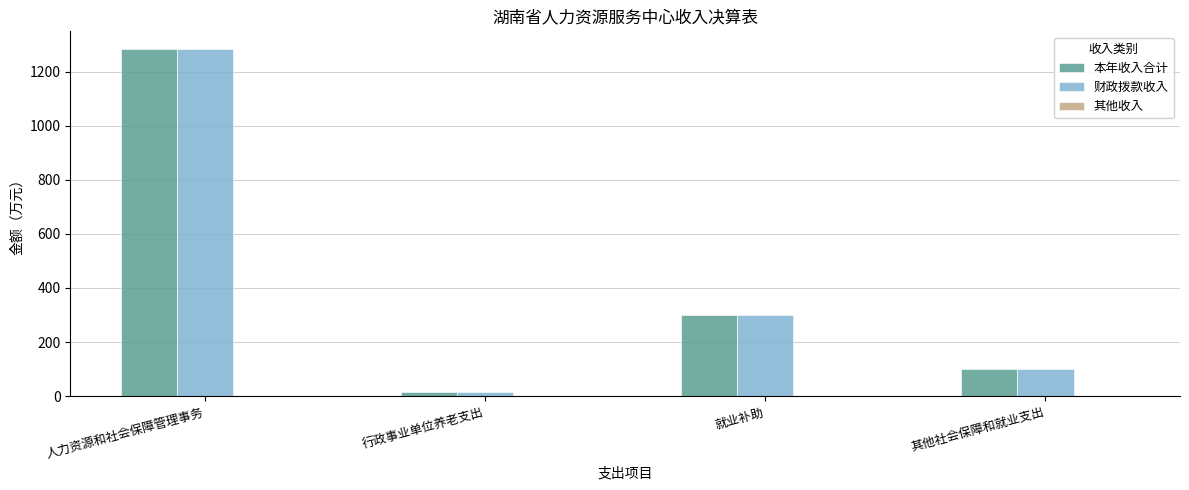

How many data points does each series have?

4